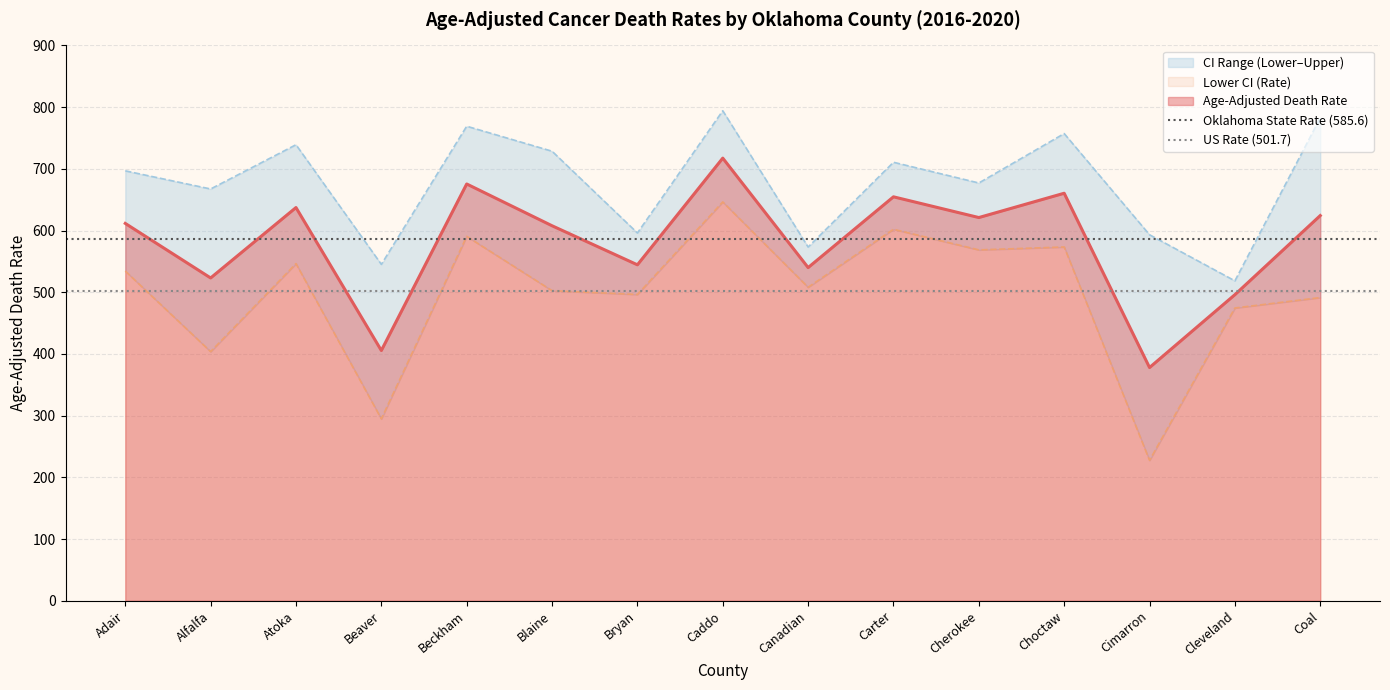

What is the maximum value for Age-Adjusted Death Rate?

717.3